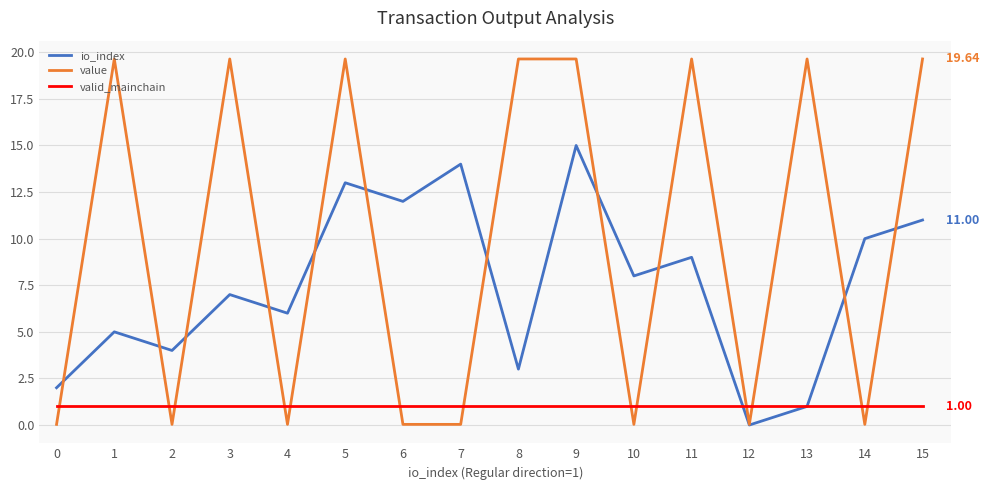

Which series has the largest total across all categories?

value